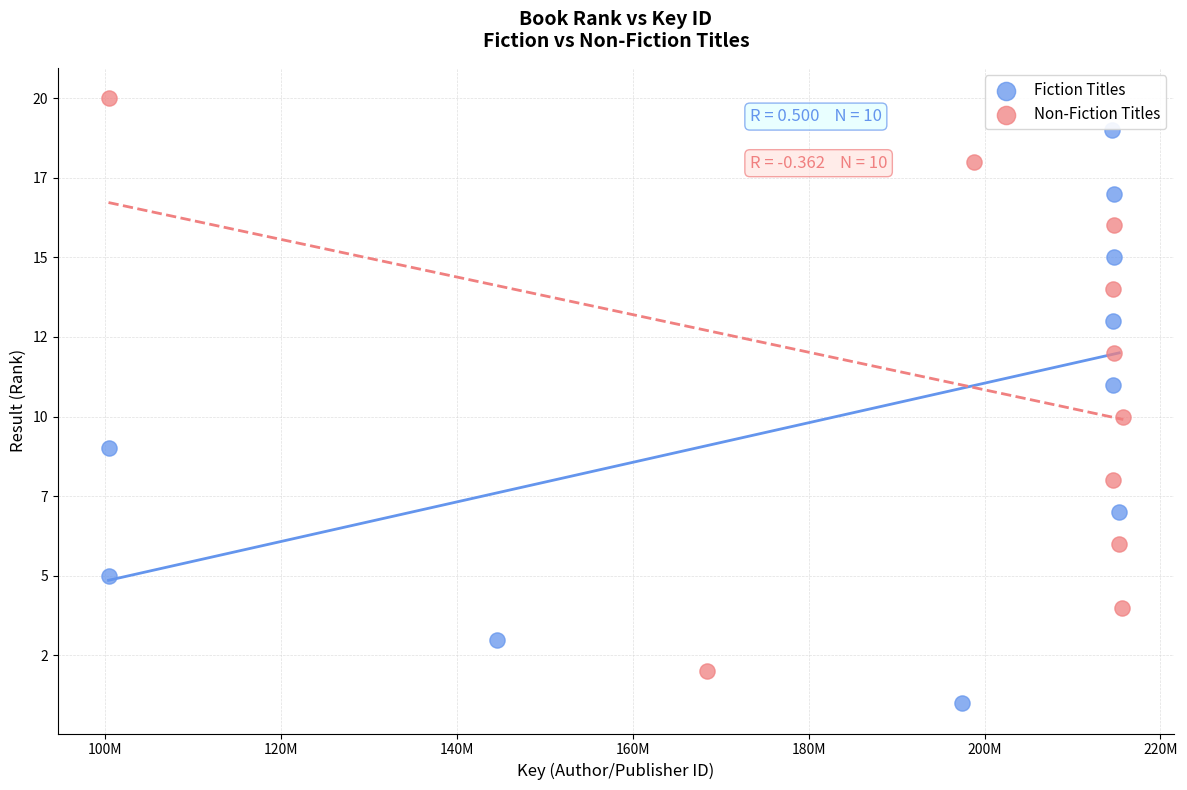

What are all the series names shown in the legend?

Fiction Titles, Non-Fiction Titles